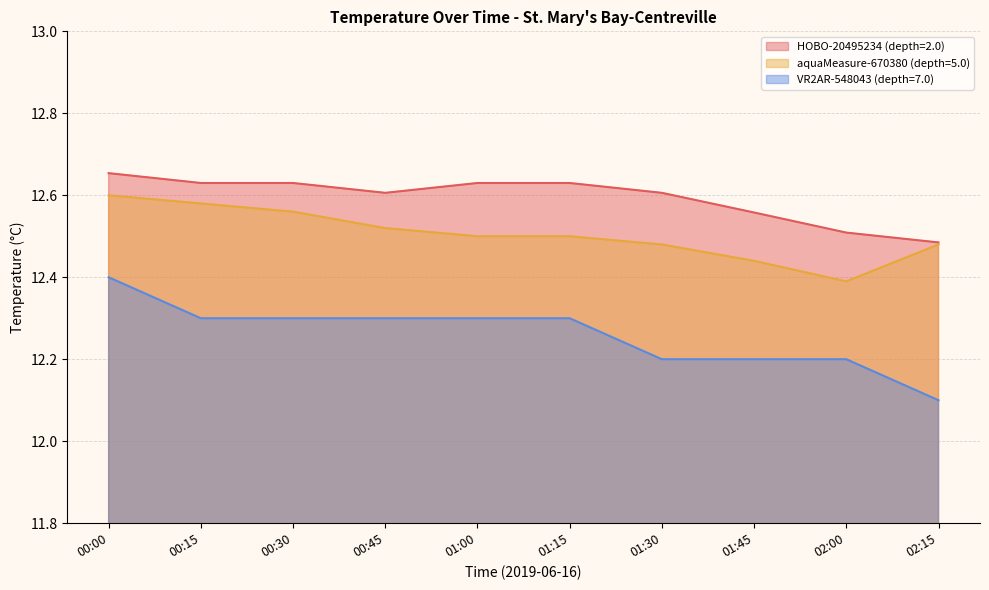

Which series has the largest total across all categories?

HOBO-20495234 (depth=2.0)